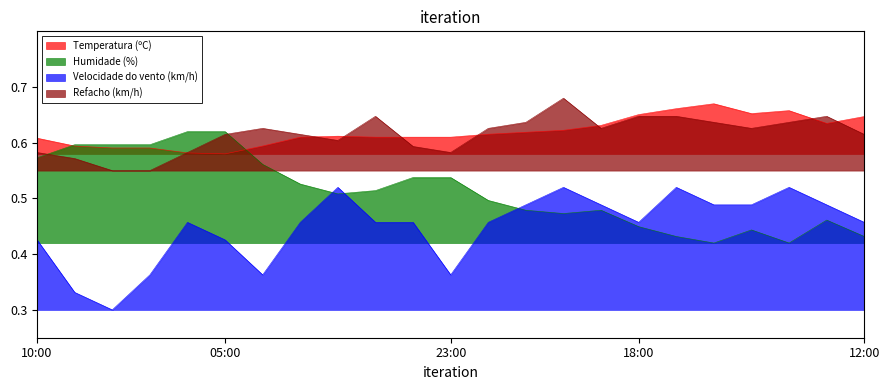

Which series has the widest spread of values?

Velocidade do vento (km/h)